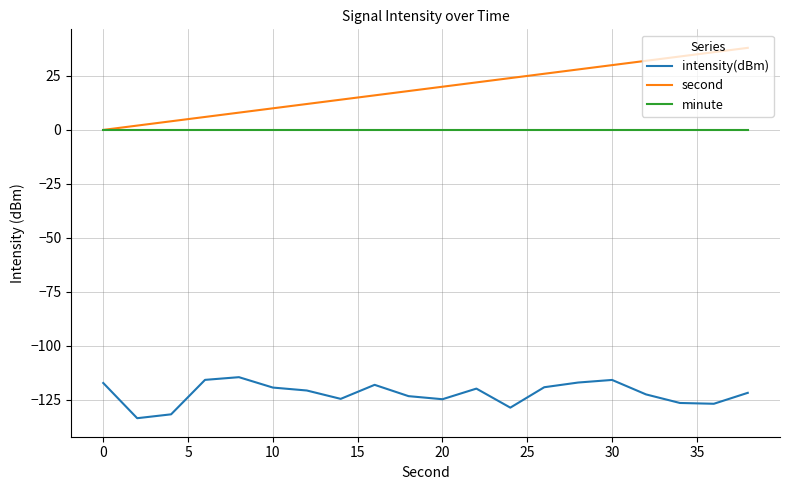

Which series has the largest range (max minus min)?

second